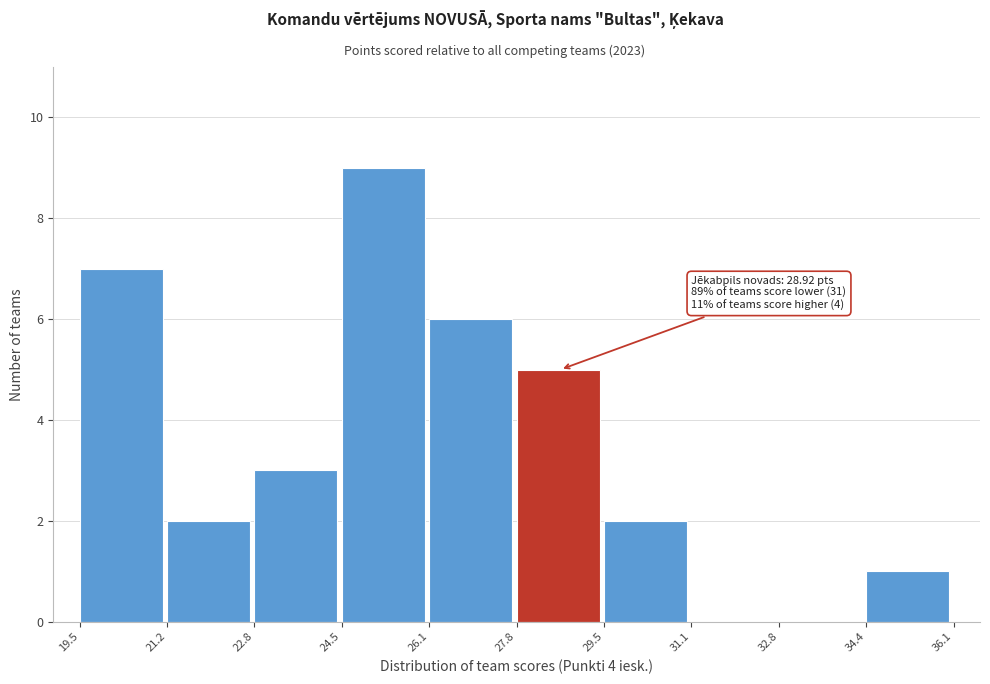

Over which range of the x-axis is the bar tallest?

24.5 to 26.1